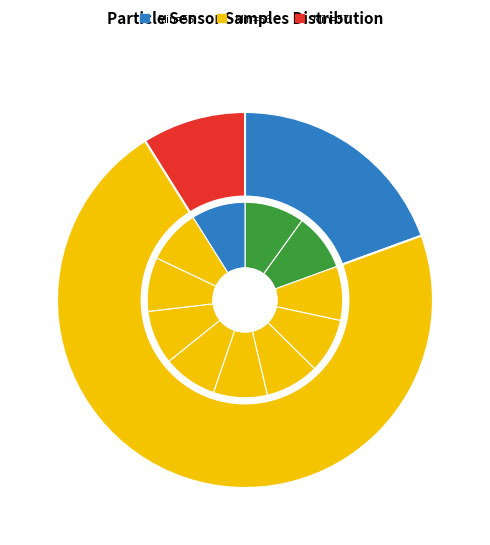

The 56 slice represents 13% of the pie. True or false?

False